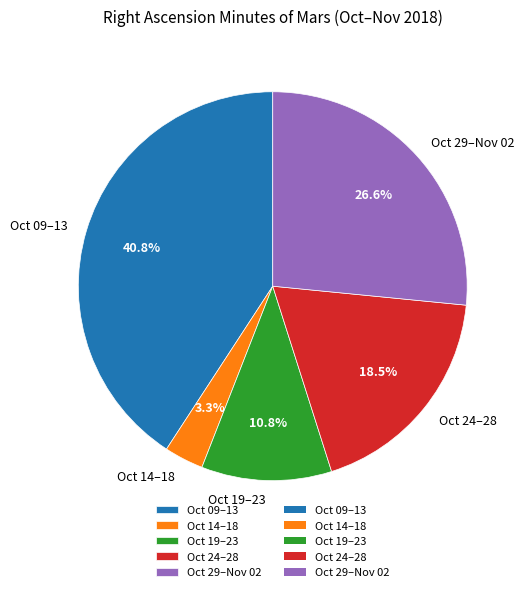

Which has a higher value, Oct 09–13 or Oct 29–Nov 02?

Oct 09–13